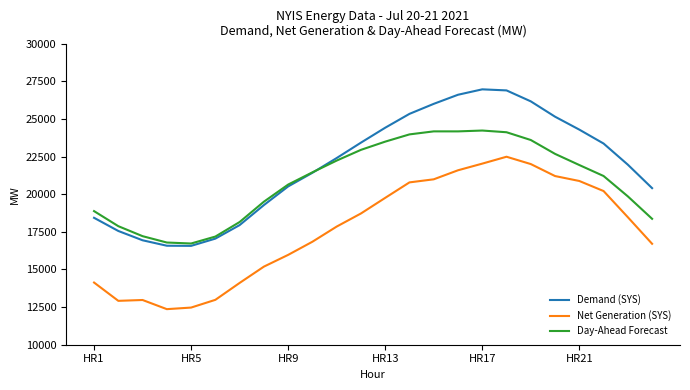

What is the greatest value displayed?

26965